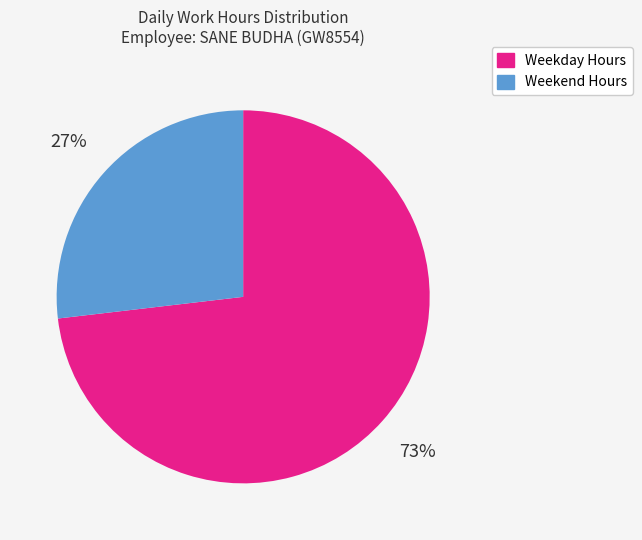

To the nearest percent, what is the average slice percentage?

50%